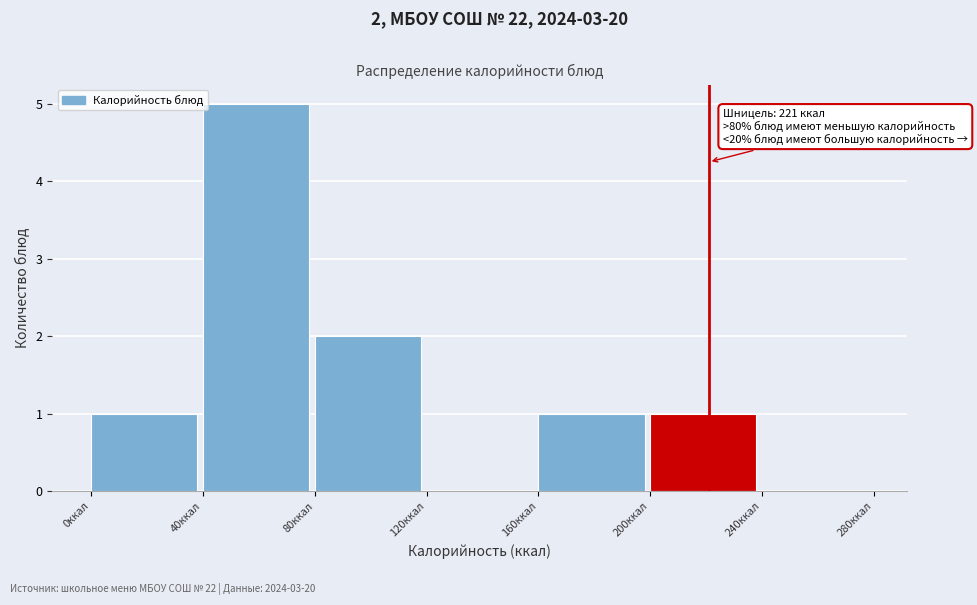

Over which range of the x-axis is the bar tallest?

40 to 80